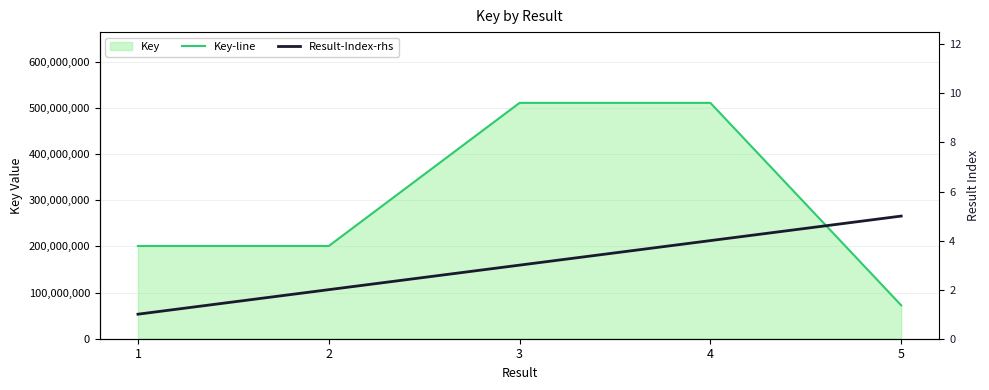

Rank the categories by Result-Index-rhs value from highest to lowest.

5, 4, 3, 2, 1